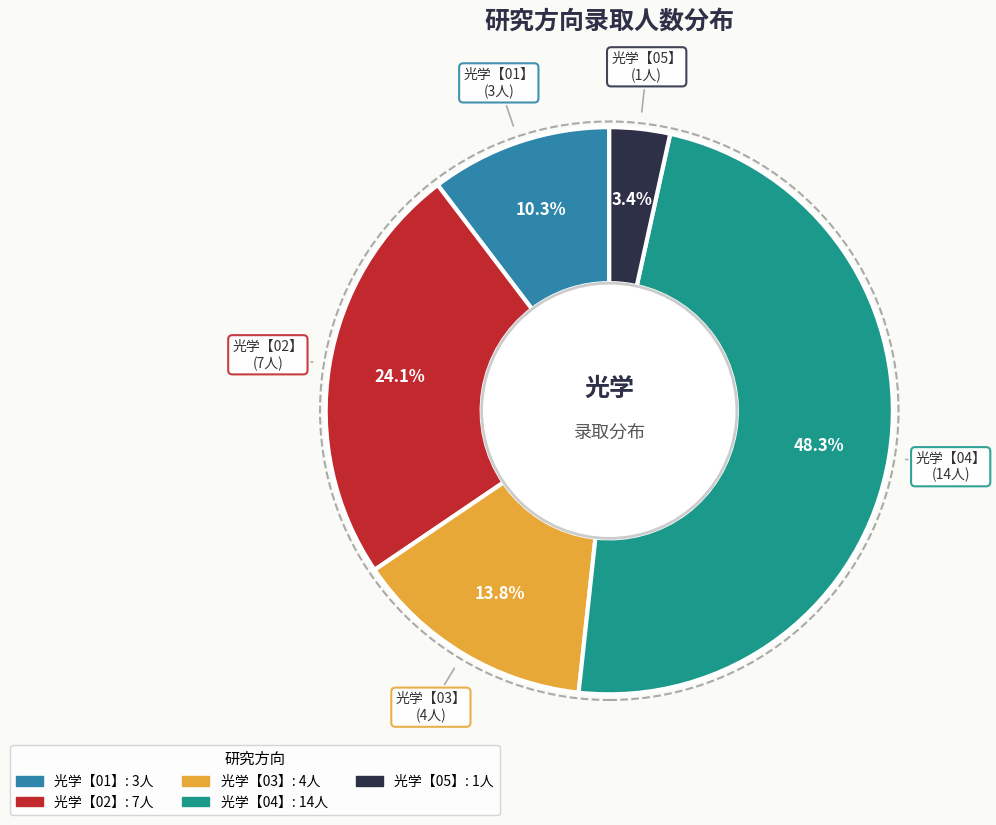

To the nearest percent, what portion does 光学【05】 represent?

3%